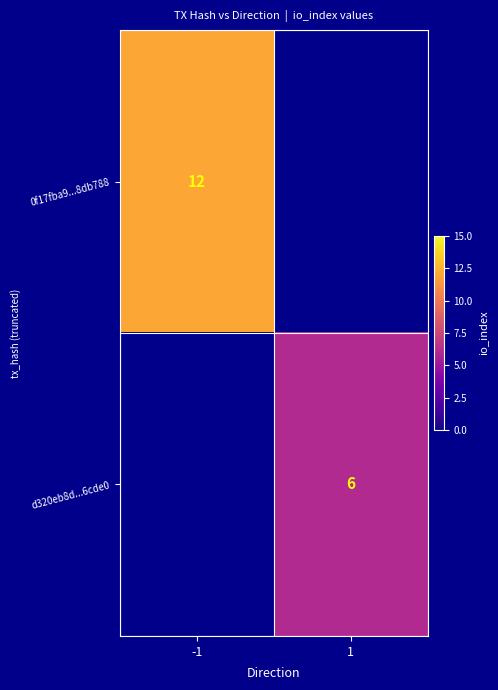

At how many categories does at least one series exceed 7?

1